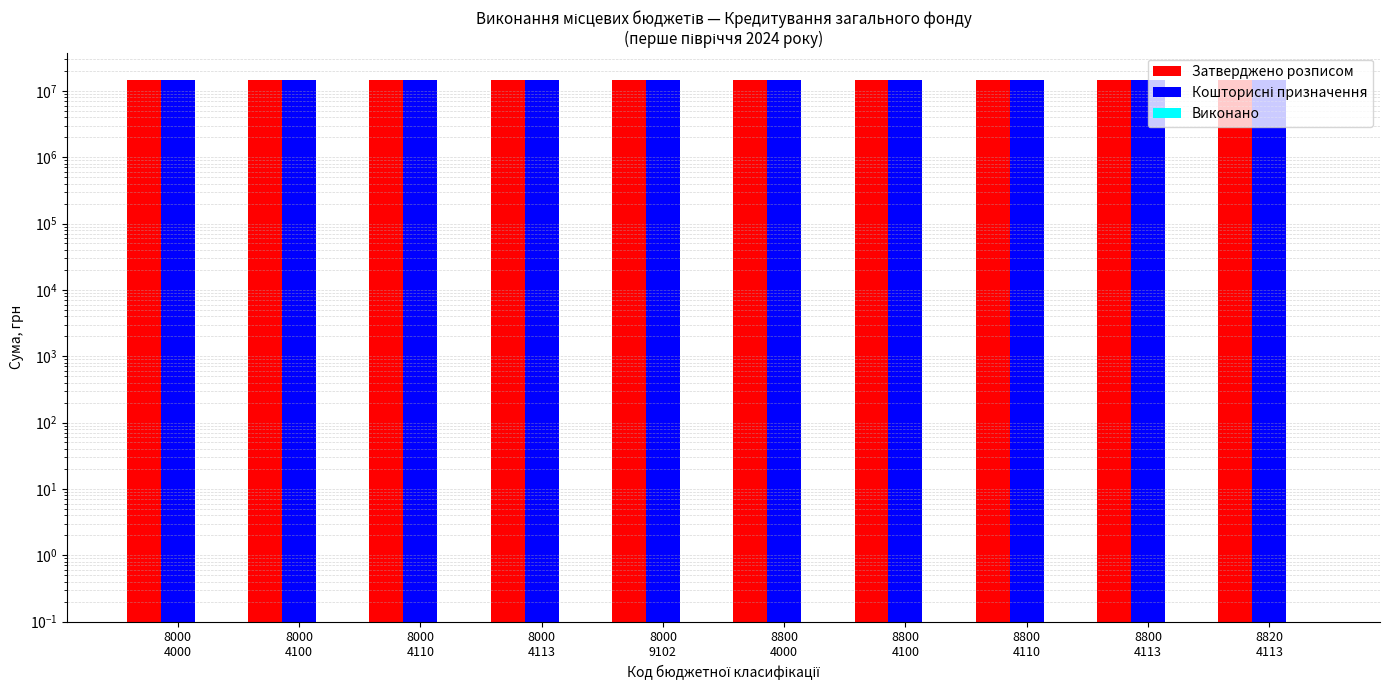

Which series changed the most between 8000
4110 and 8000
4113?

Затверджено розписом